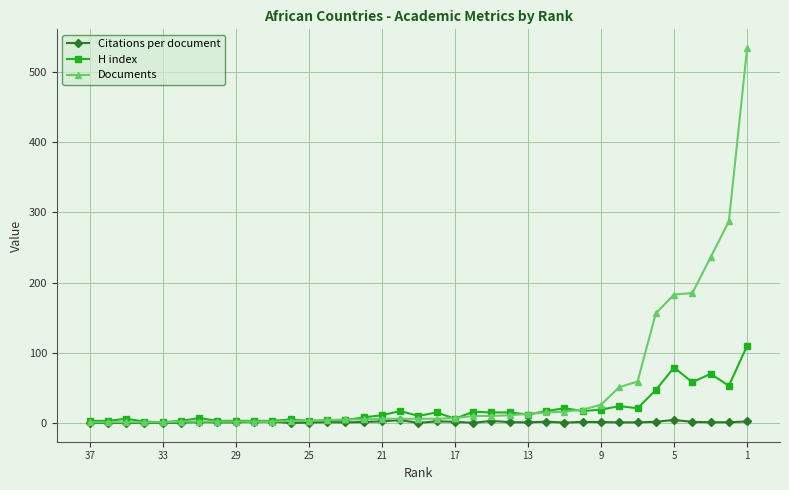

True or false: H index and Citations per document cross at least once.

False